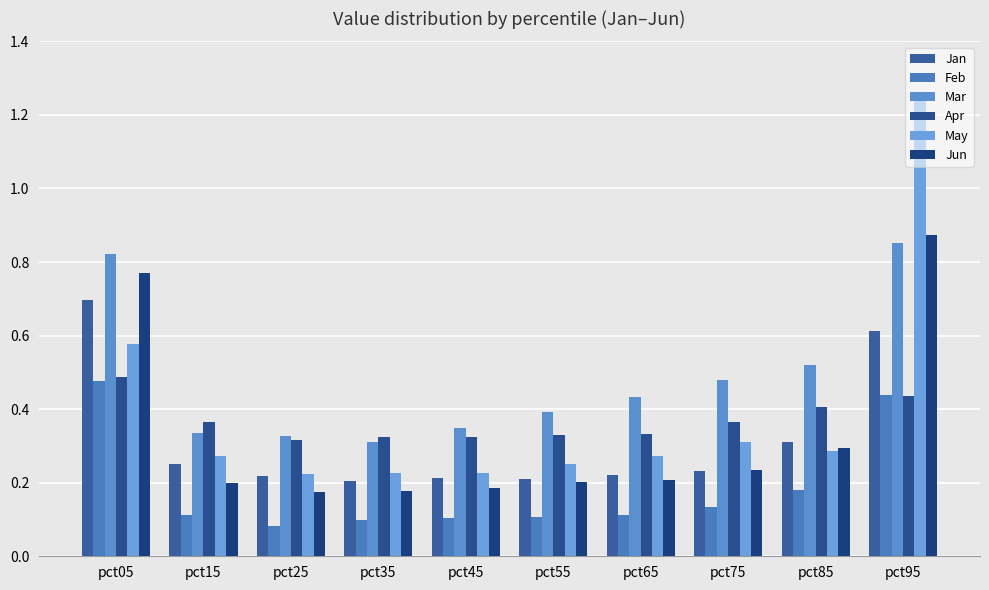

Are the bars grouped side by side (vs. stacked)?

Yes